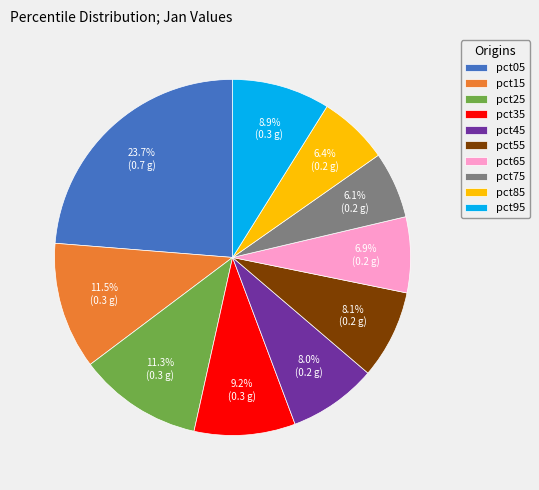

What is the largest slice in the pie chart?

pct05